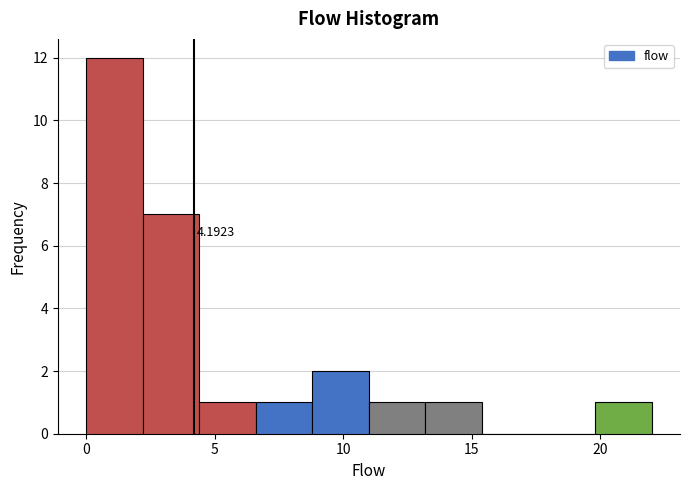

Over which range of the x-axis is the bar tallest?

0.0 to 2.2